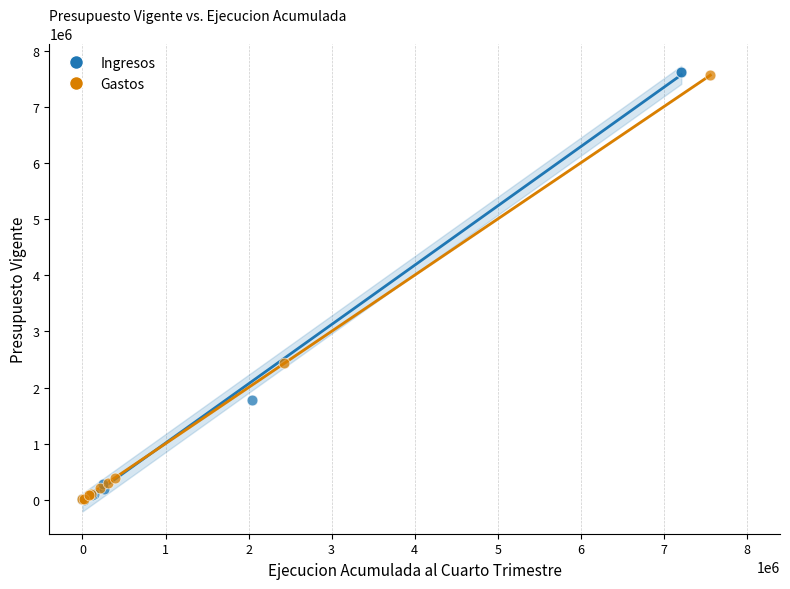

What are all the series names shown in the legend?

Ingresos, Gastos